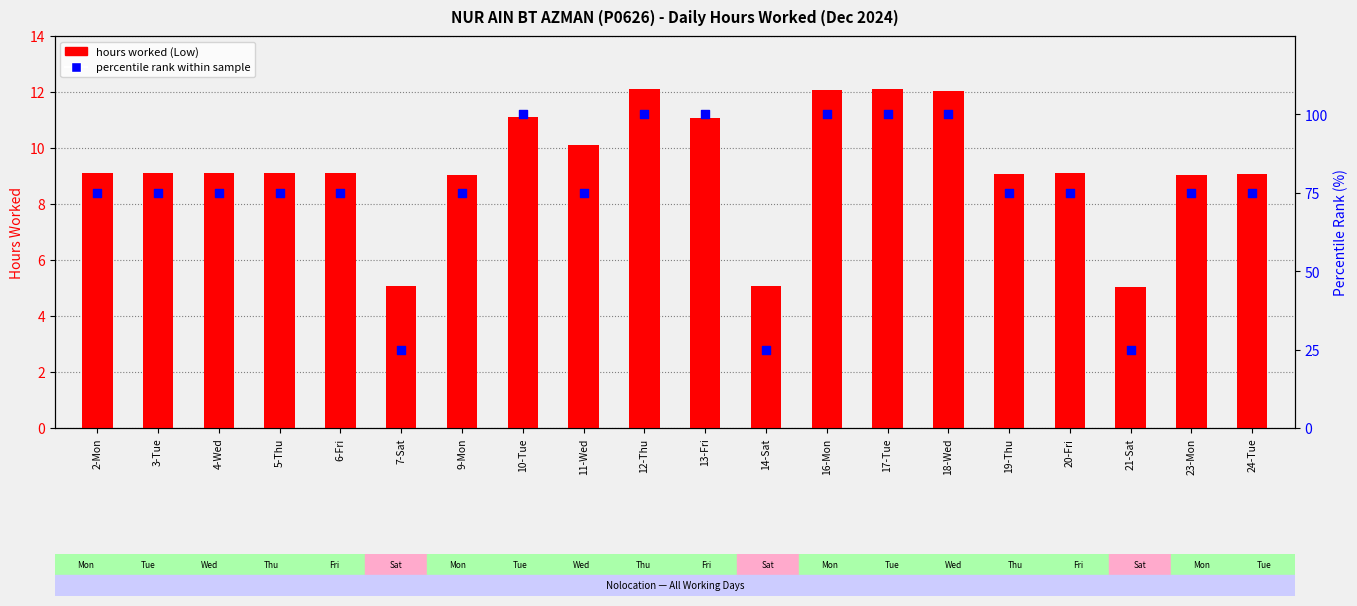

At how many categories does at least one series exceed 36?

17